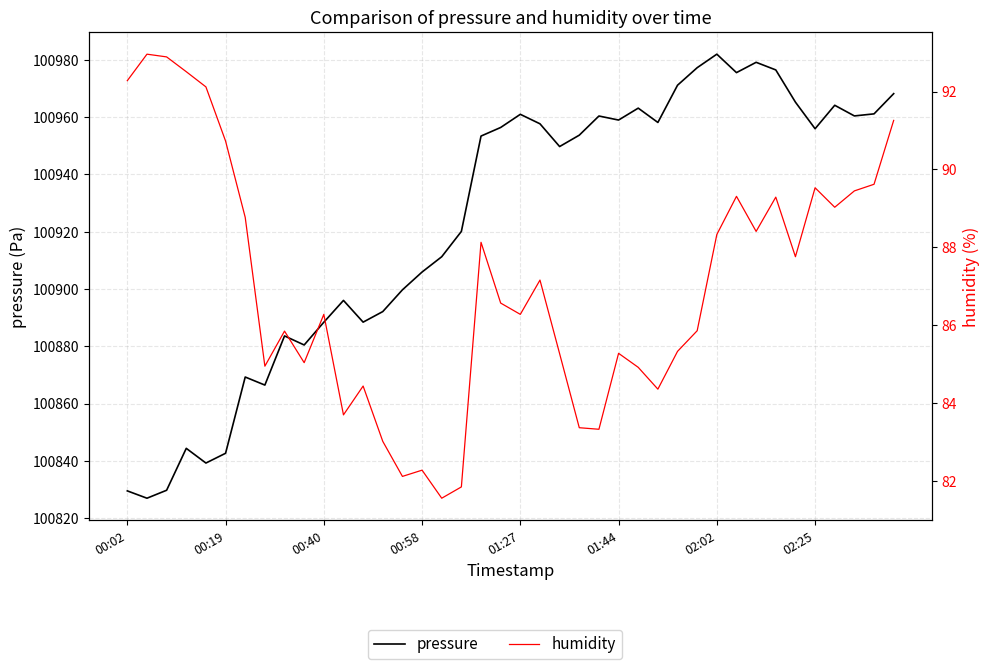

The value of pressure at 8 is 23476.5. True or false?

False